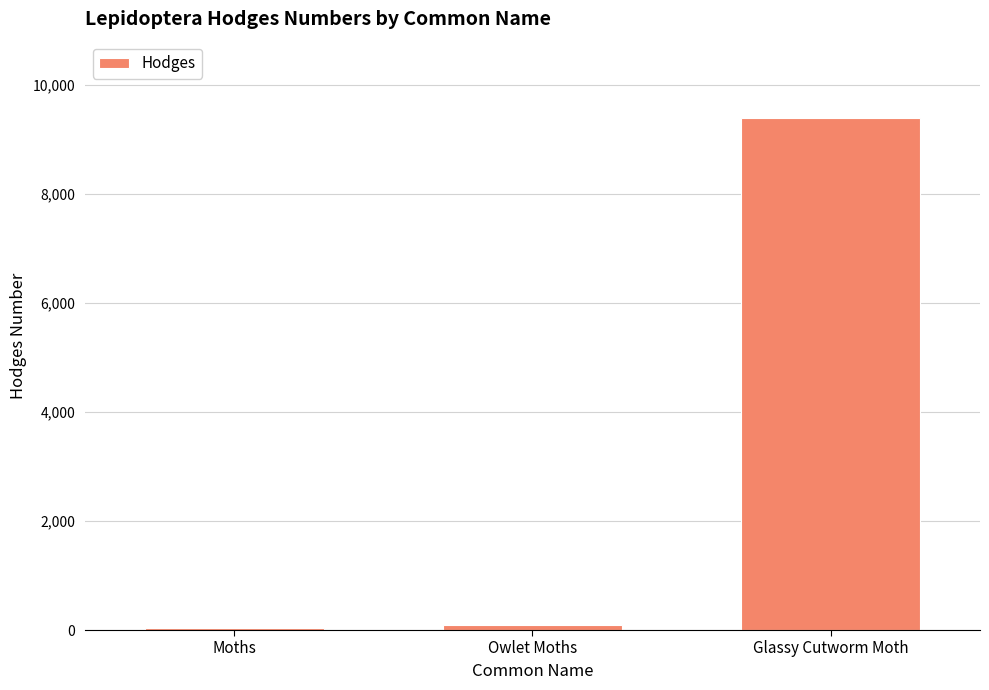

Reading right to left, transcribe all the data shown in this chart.

9382.0	93.5	29.0